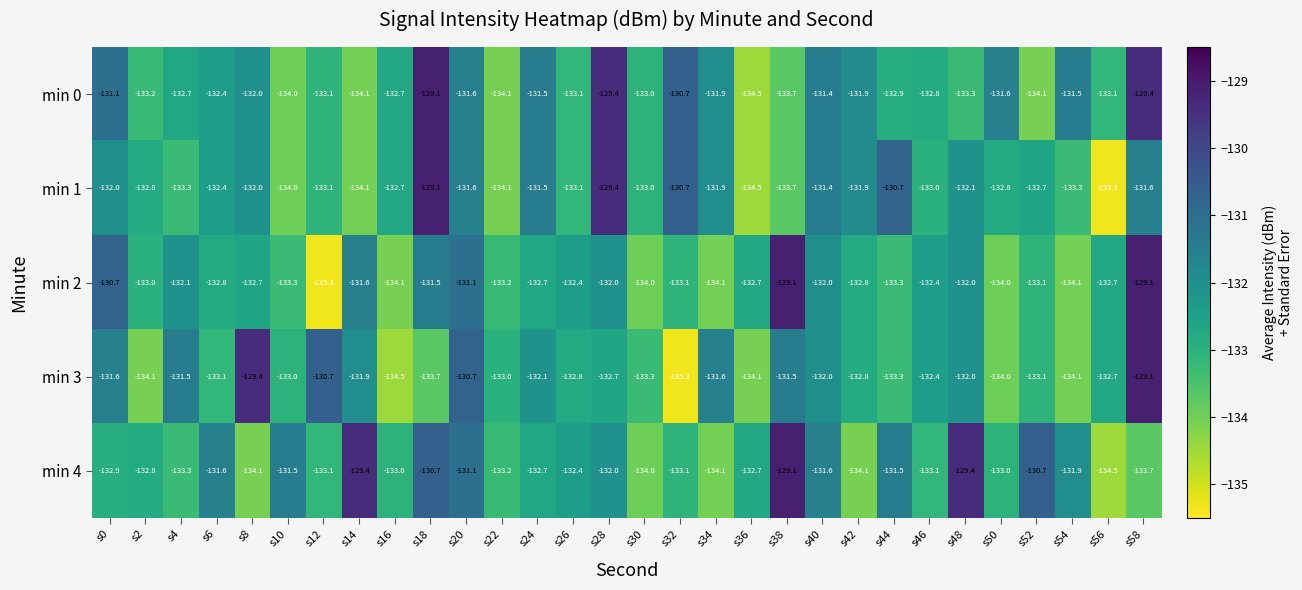

Which series changed the most between s14 and s30?

min 4